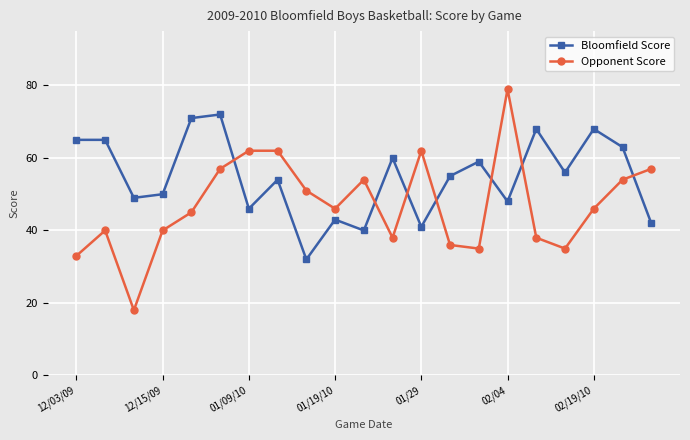

Is this an area chart (filled region under the line)?

No